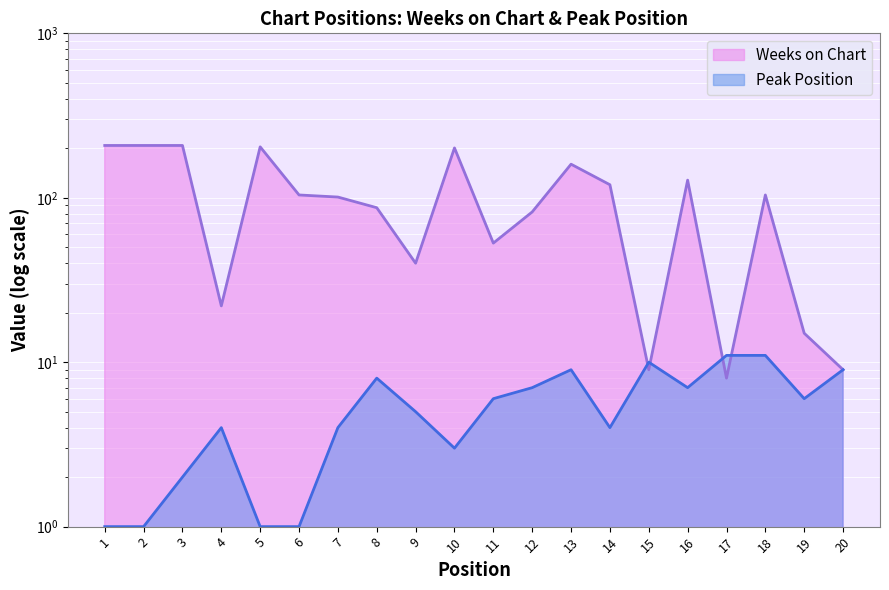

Where is Weeks on Chart nearest to the value 108?

6